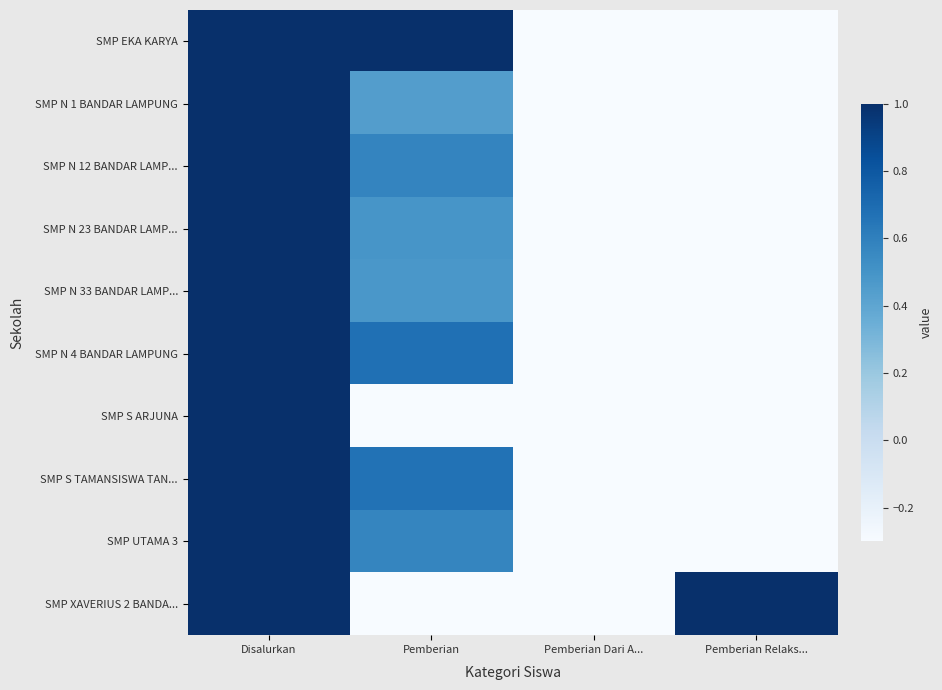

Reading left to right, transcribe all the data shown in this chart.

SMP EKA KARYA: Disalurkan=1.0	Pemberian=1.0	Pemberian Dari A...=-1.0	Pemberian Relaks...=-1.0
SMP N 1 BANDAR LAMPUNG: Disalurkan=1.0	Pemberian=0.4	Pemberian Dari A...=-1.0	Pemberian Relaks...=-0.9
SMP N 12 BANDAR LAMP...: Disalurkan=1.0	Pemberian=0.6	Pemberian Dari A...=-1.0	Pemberian Relaks...=-1.0
SMP N 23 BANDAR LAMP...: Disalurkan=1.0	Pemberian=0.5	Pemberian Dari A...=-0.7	Pemberian Relaks...=-1.0
SMP N 33 BANDAR LAMP...: Disalurkan=1.0	Pemberian=0.5	Pemberian Dari A...=-0.7	Pemberian Relaks...=-1.0
SMP N 4 BANDAR LAMPUNG: Disalurkan=1.0	Pemberian=0.7	Pemberian Dari A...=-1.0	Pemberian Relaks...=-0.8
SMP S ARJUNA: Disalurkan=1.0	Pemberian=-0.3	Pemberian Dari A...=-1.0	Pemberian Relaks...=-0.6
SMP S TAMANSISWA TAN...: Disalurkan=1.0	Pemberian=0.7	Pemberian Dari A...=-1.0	Pemberian Relaks...=-1.0
SMP UTAMA 3: Disalurkan=1.0	Pemberian=0.6	Pemberian Dari A...=-0.9	Pemberian Relaks...=-1.0
SMP XAVERIUS 2 BANDA...: Disalurkan=1.0	Pemberian=-1.0	Pemberian Dari A...=-1.0	Pemberian Relaks...=1.0